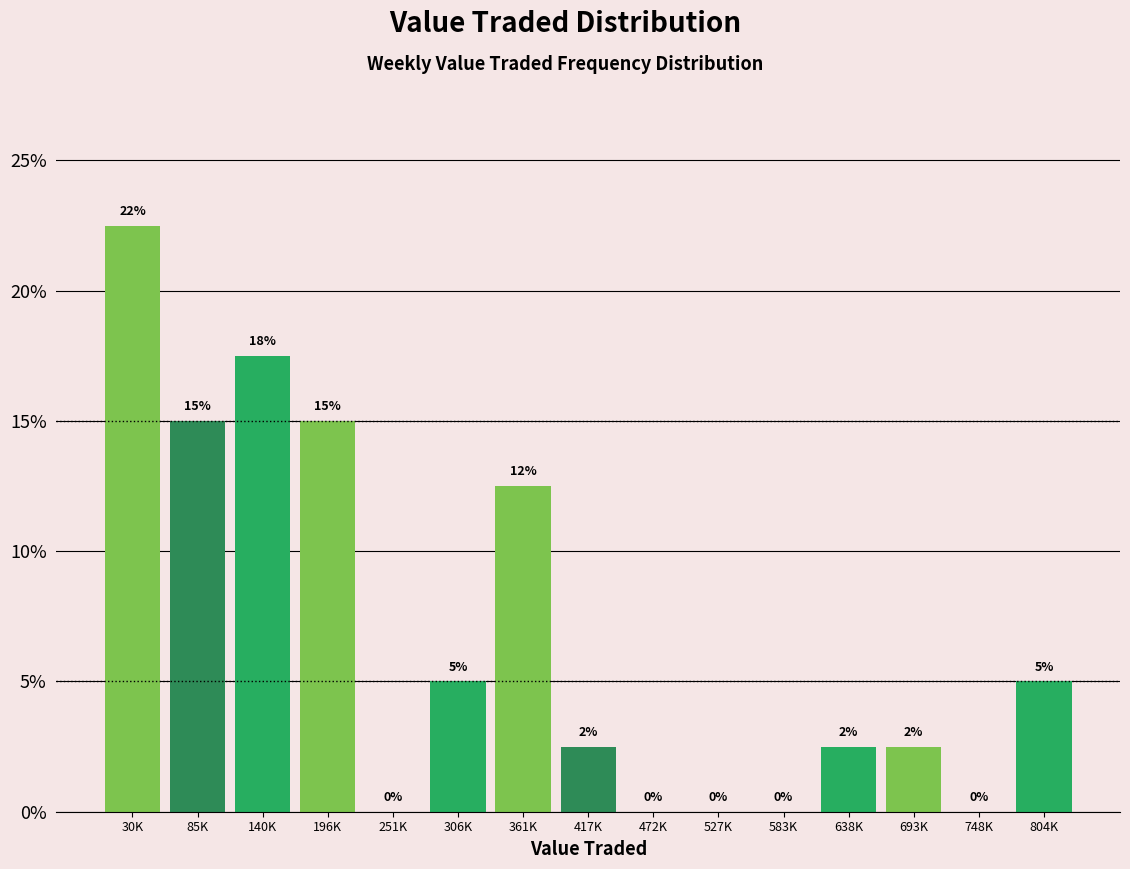

What is the maximum value shown in the chart?

22.5